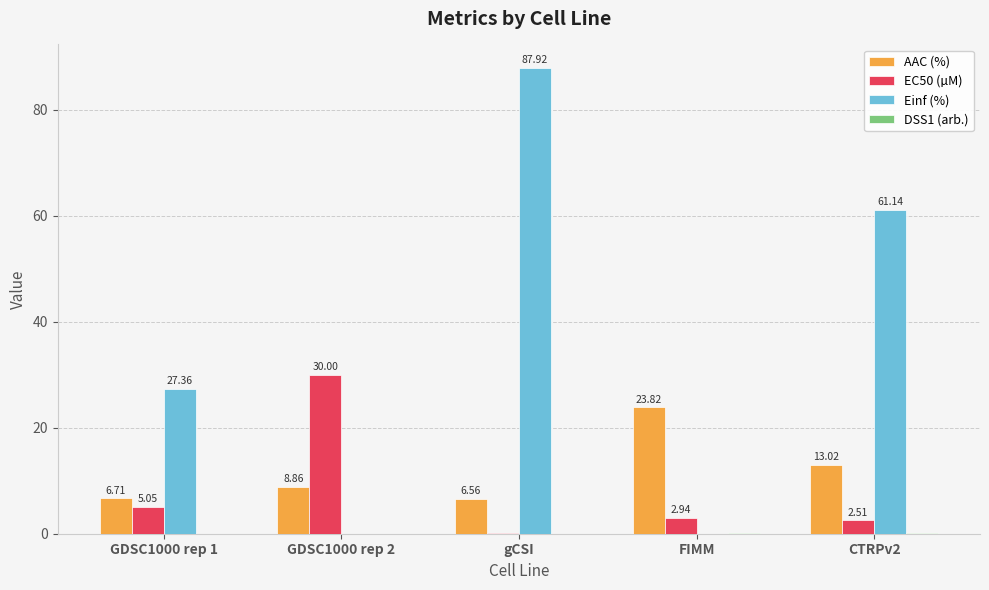

Which series has the largest range (max minus min)?

Einf (%)